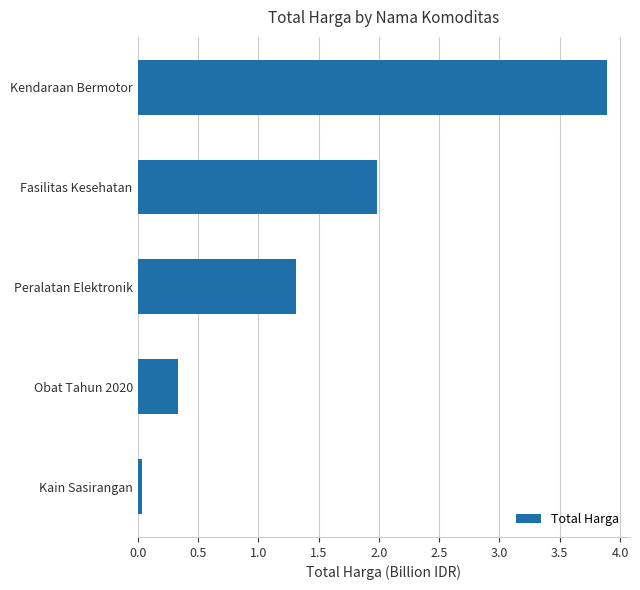

How many values are below 1?

2